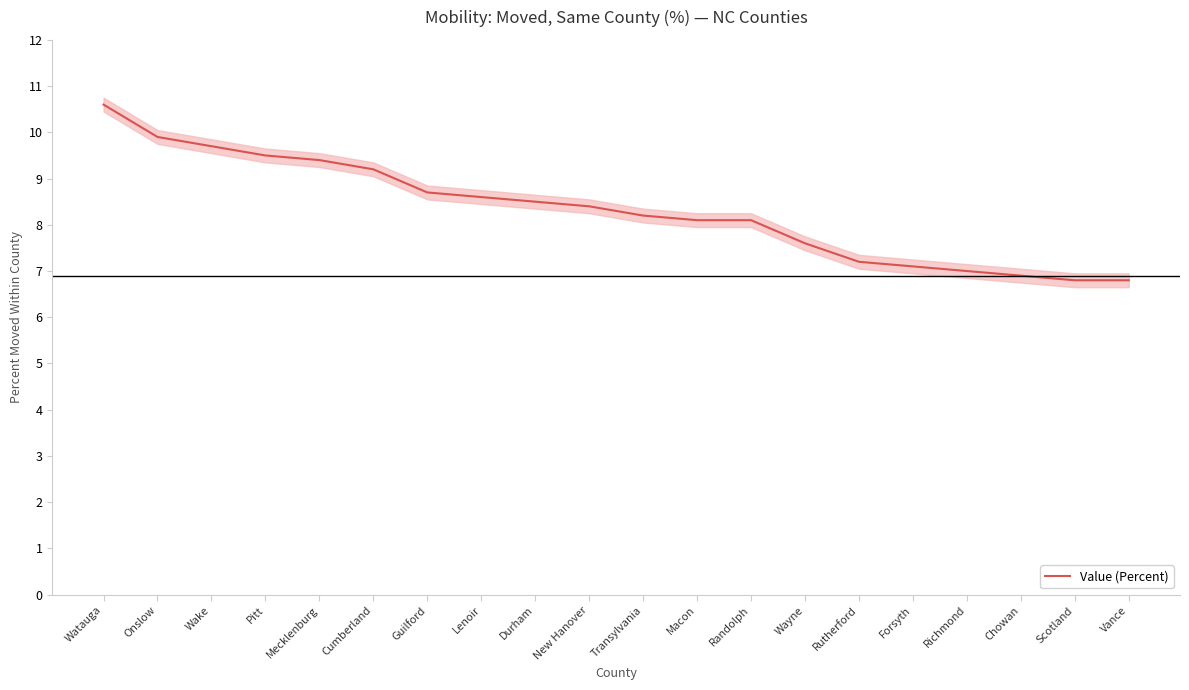

What is the ratio of the value at Lenoir to the value at Scotland?

1.3